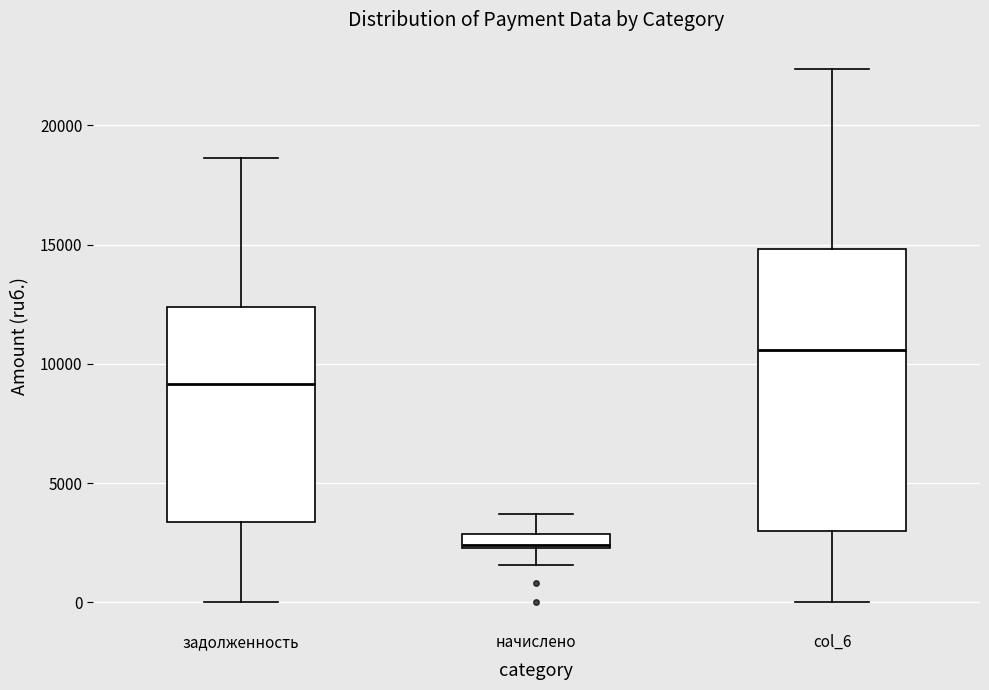

Where does the lower whisker of the box for задолженность end on the y-axis? The values are not printed on the chart, so give them approximately, as read against the axis.

0